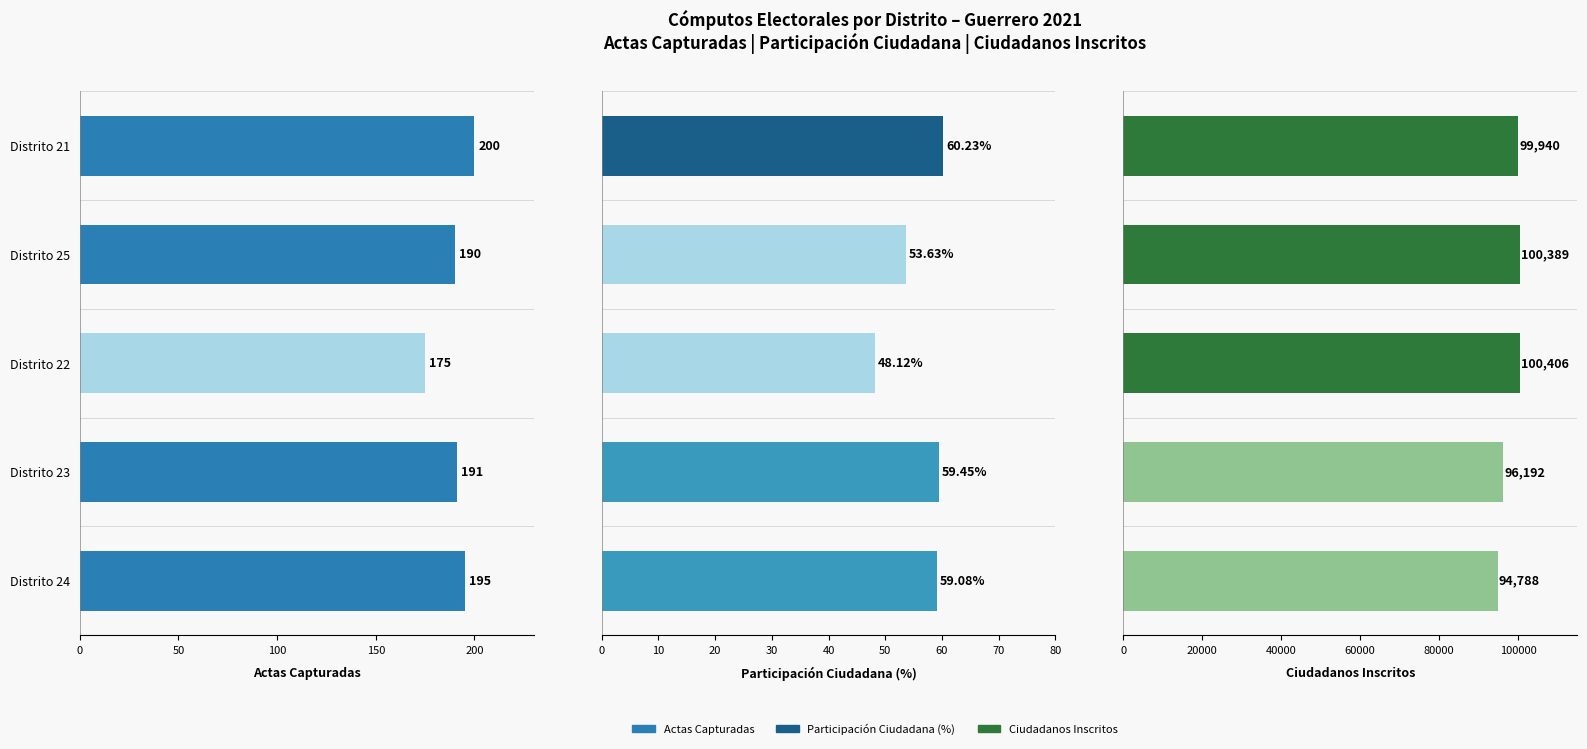

What is the smallest value displayed?

48.1